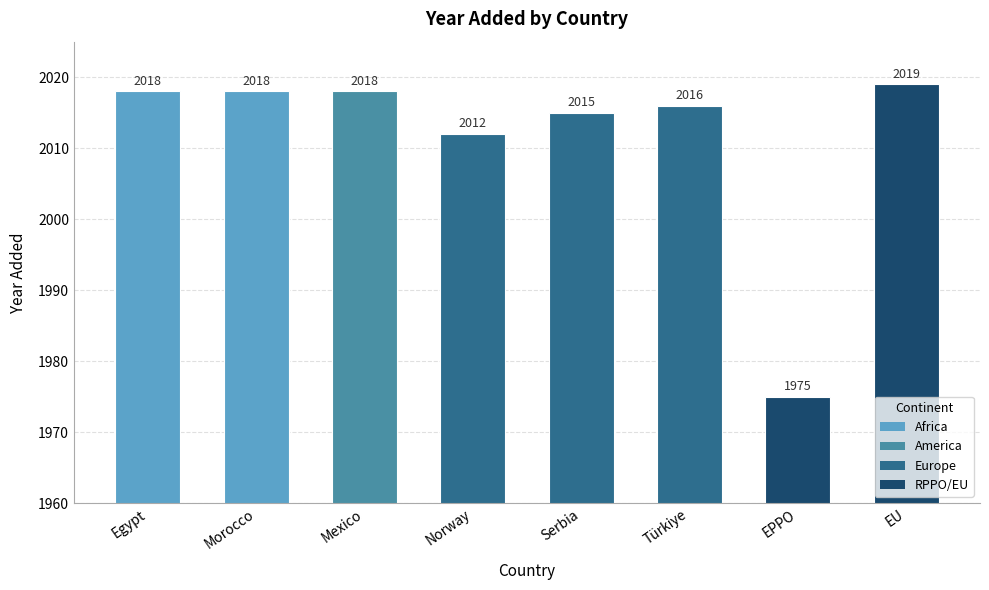

Where is the data nearest to the value 1997?

Norway